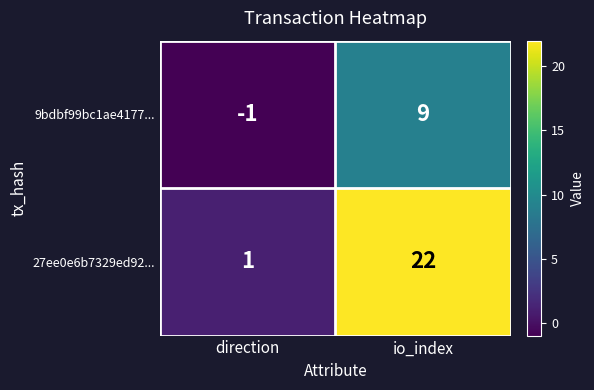

What is the difference between the maximum and minimum values in the 27ee0e6b7329ed92... series?

21